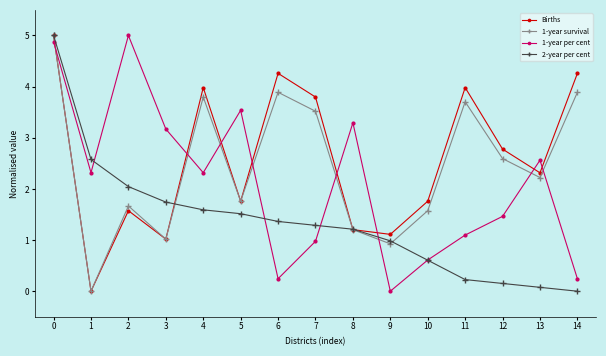

What is the sum of the 1-year survival values at 6 and 11?

7.6